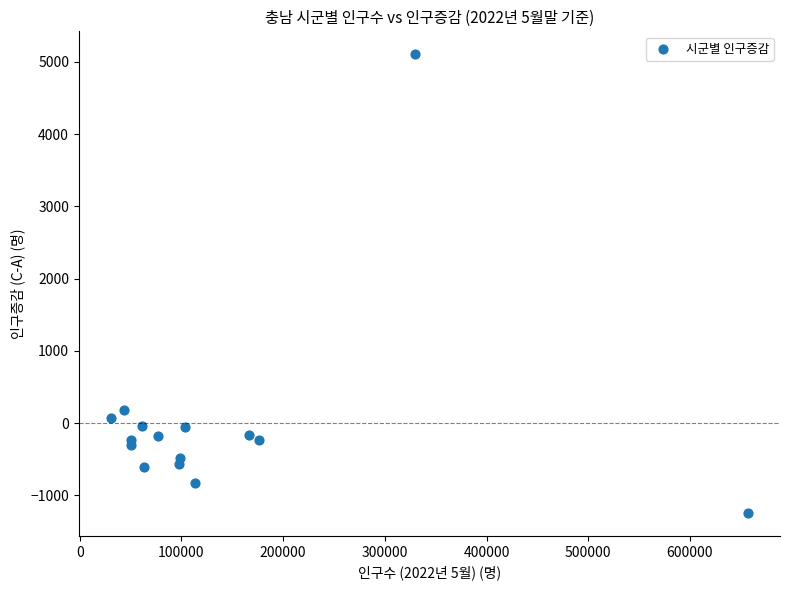

What Y value in the scatter plot is closest to 1929?

178